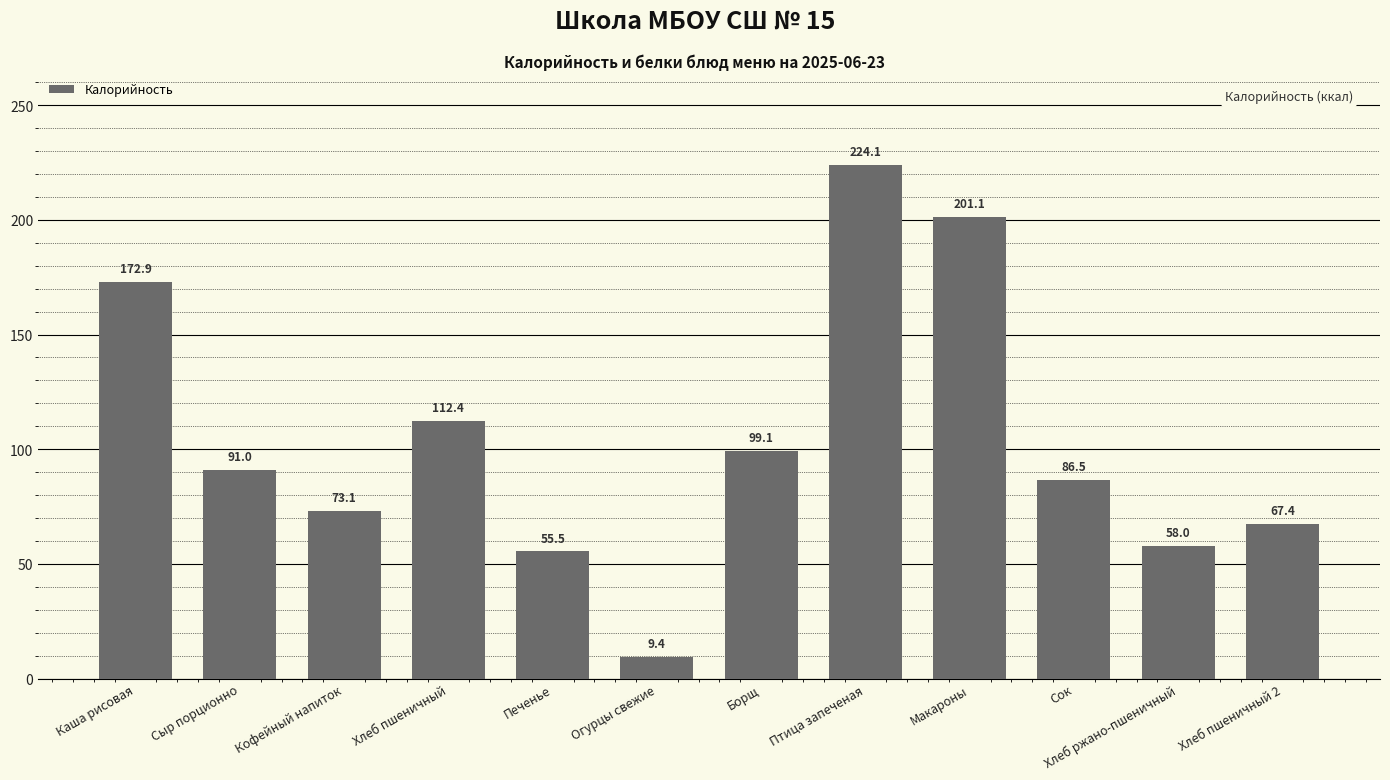

How many data points does each series have?

12